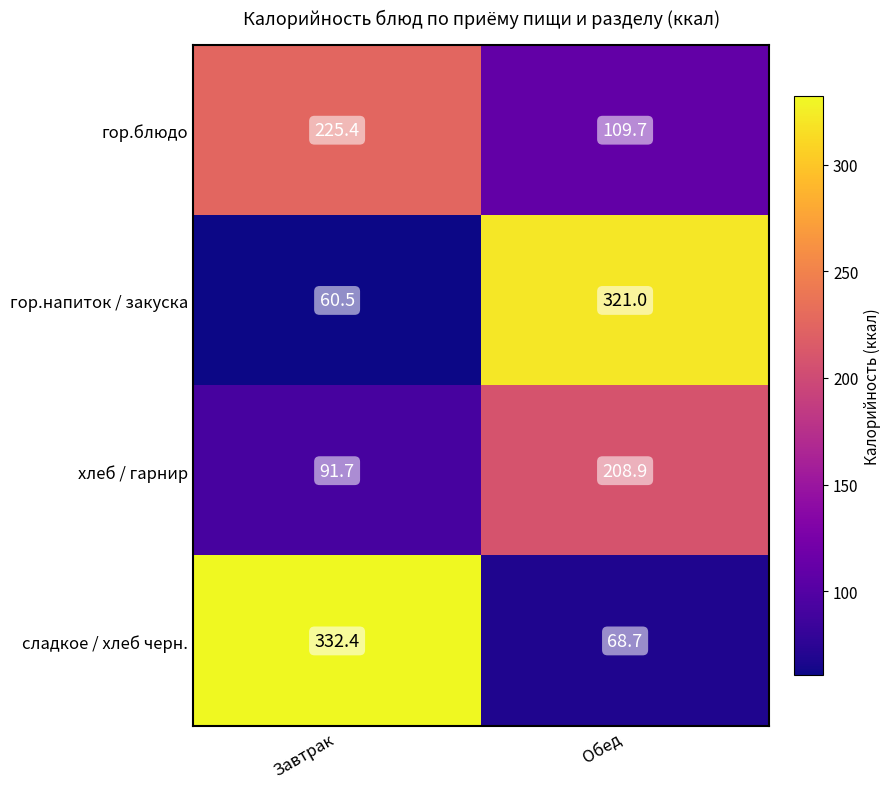

Is it true that хлеб / гарнир equals 91.7 at Завтрак?

True